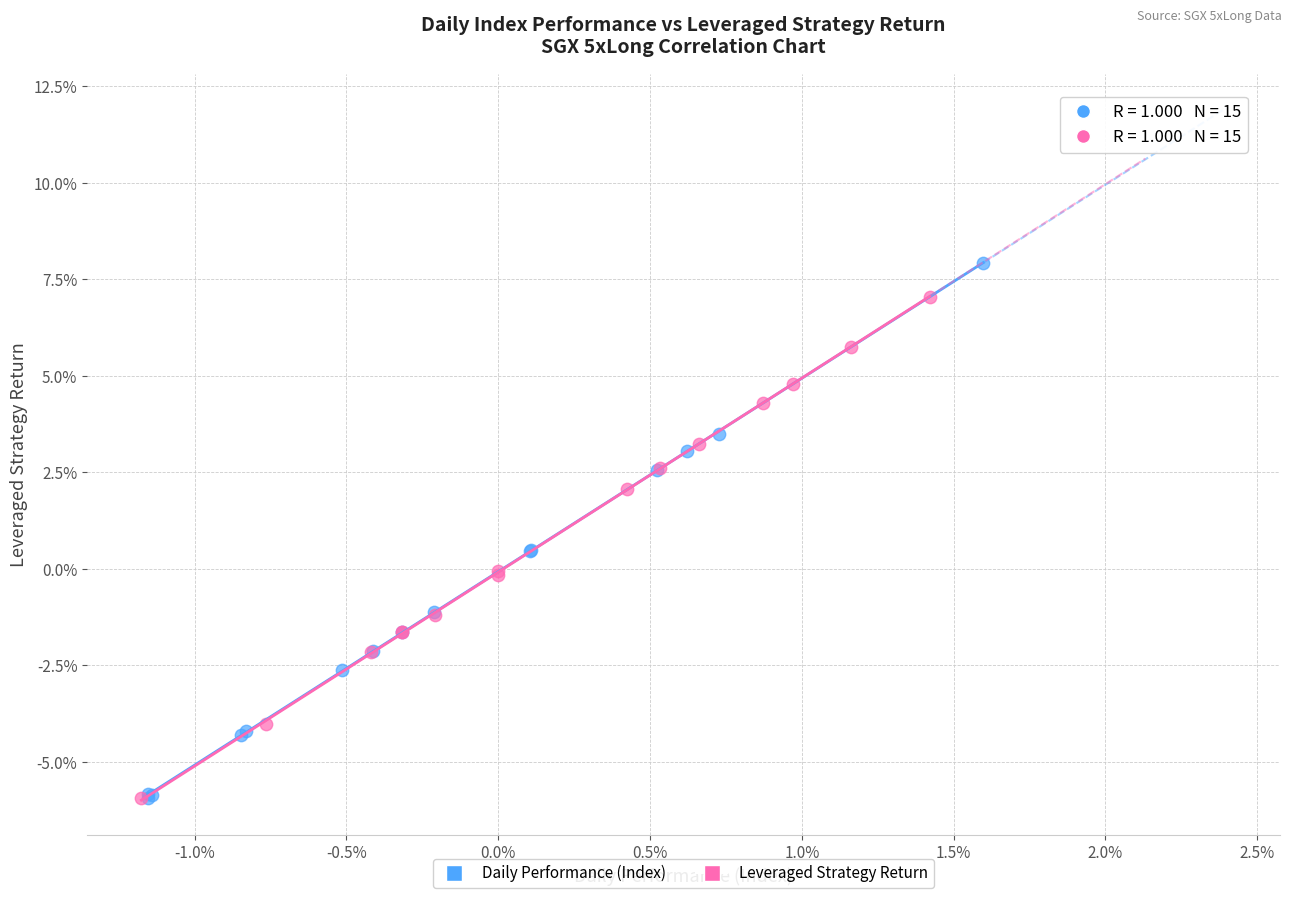

Which series contains the highest Y value?

Daily Performance (Index)